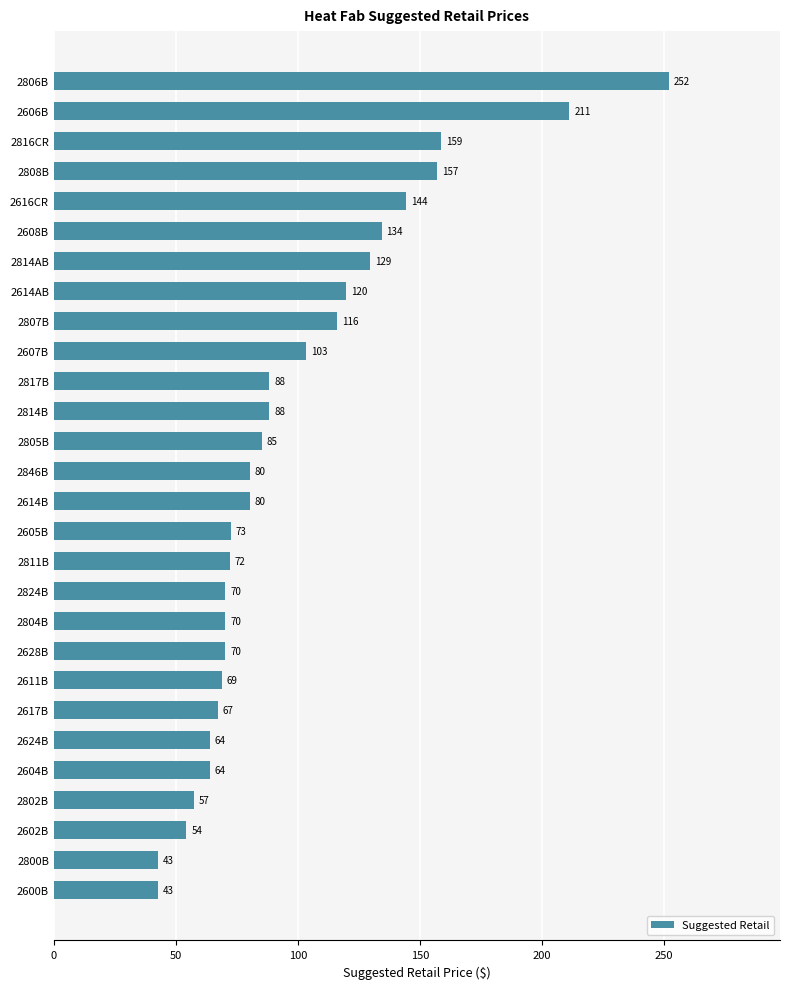

Approximately how many times larger is the value at 2817B compared to 2616CR?

0.6